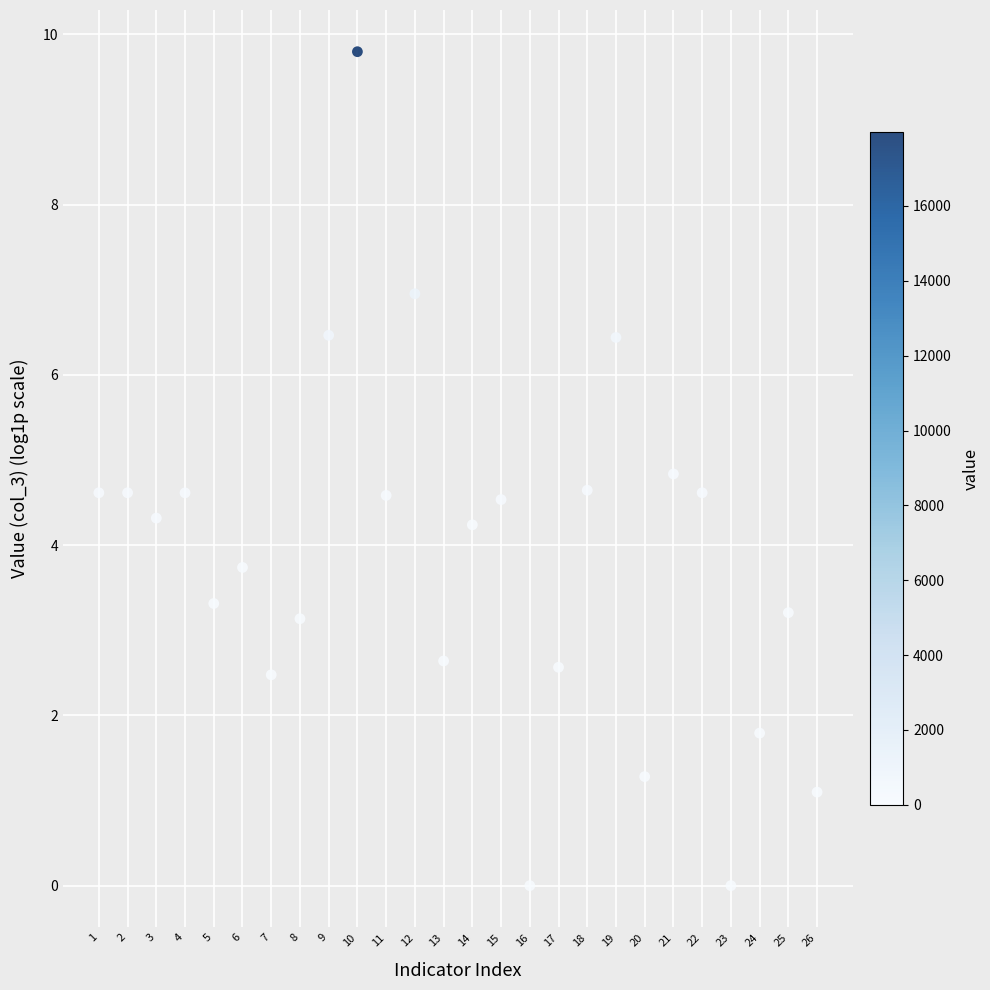

What is the range of Y values (max minus min)?

9.8